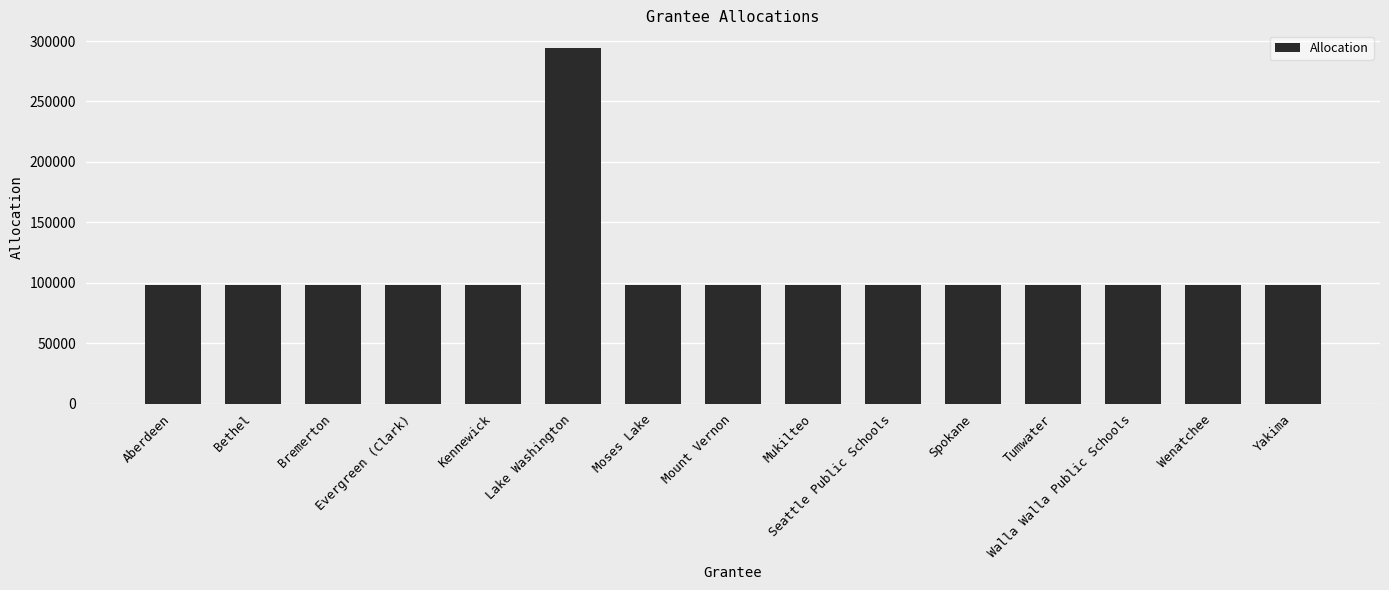

What is the minimum value shown in the chart?

98055